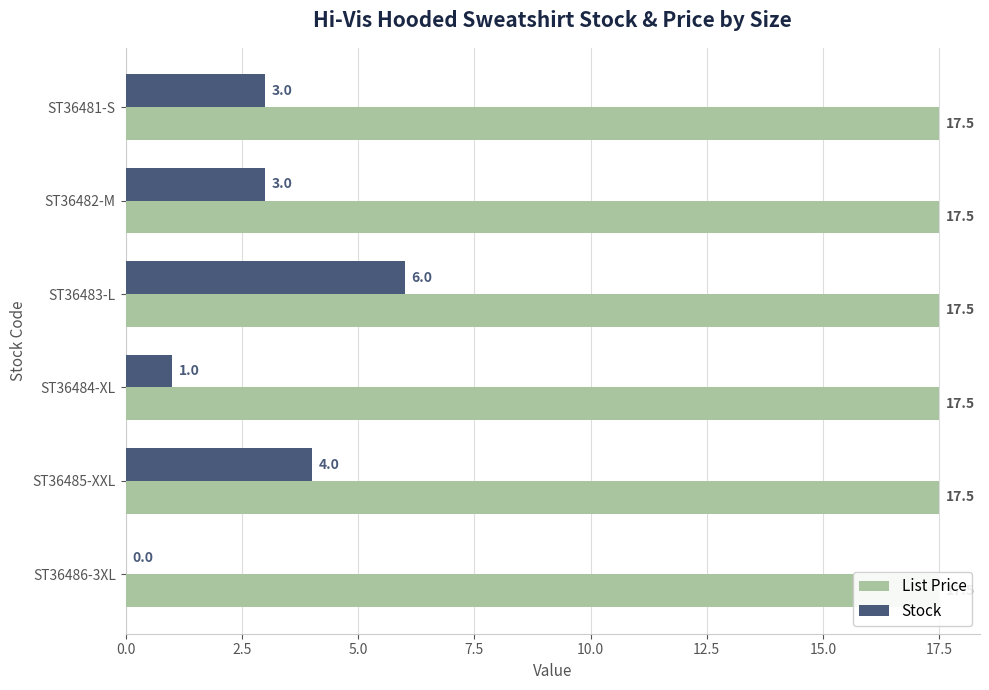

What is the difference between the maximum and minimum values in the Stock series?

6.0